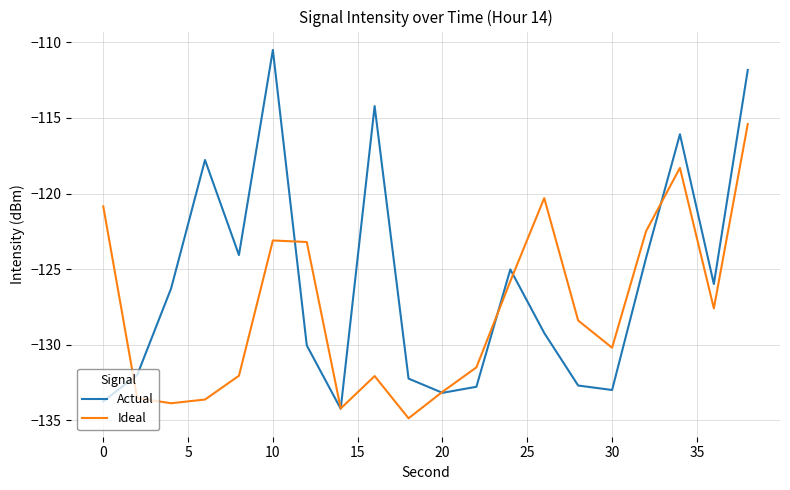

In Actual, how many points are lower than both neighbors (excluding endpoints)?

5